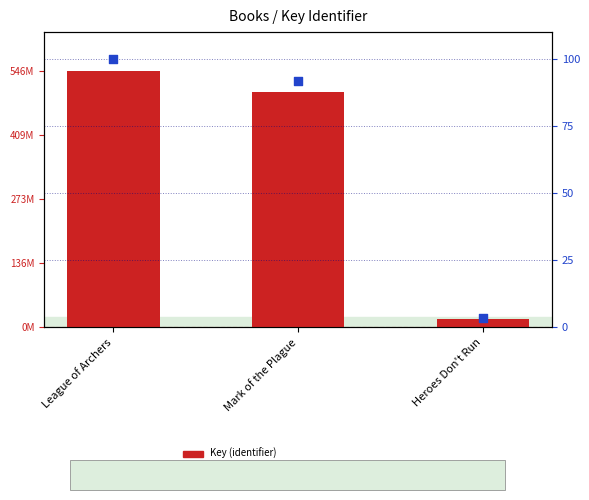

What is the total value across all series at Mark of the Plague?

501479201.8